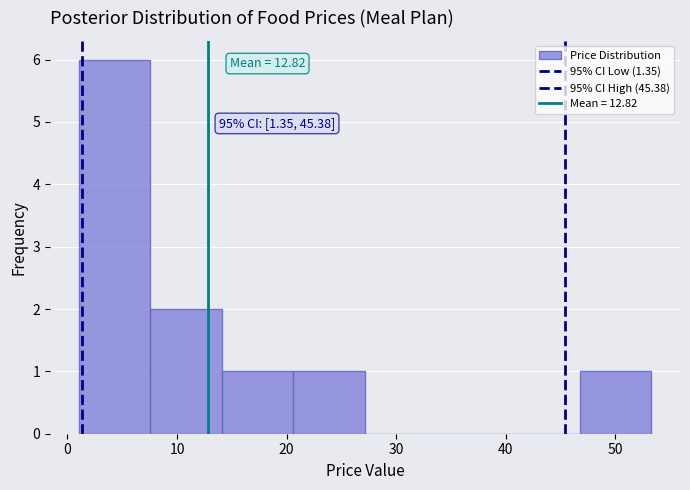

Over which range of the x-axis is the bar tallest?

1 to 8